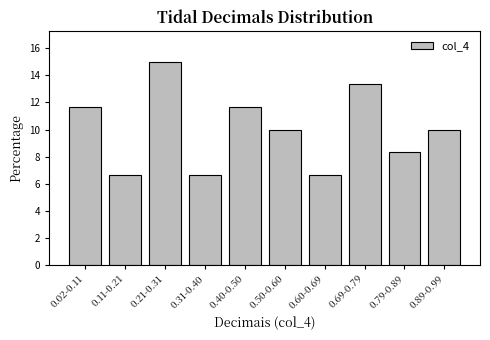

Reading right to left, transcribe all the data shown in this chart.

0.89-0.99=10.0	0.79-0.89=8.3	0.69-0.79=13.3	0.60-0.69=6.7	0.50-0.60=10.0	0.40-0.50=11.7	0.31-0.40=6.7	0.21-0.31=15.0	0.11-0.21=6.7	0.02-0.11=11.7